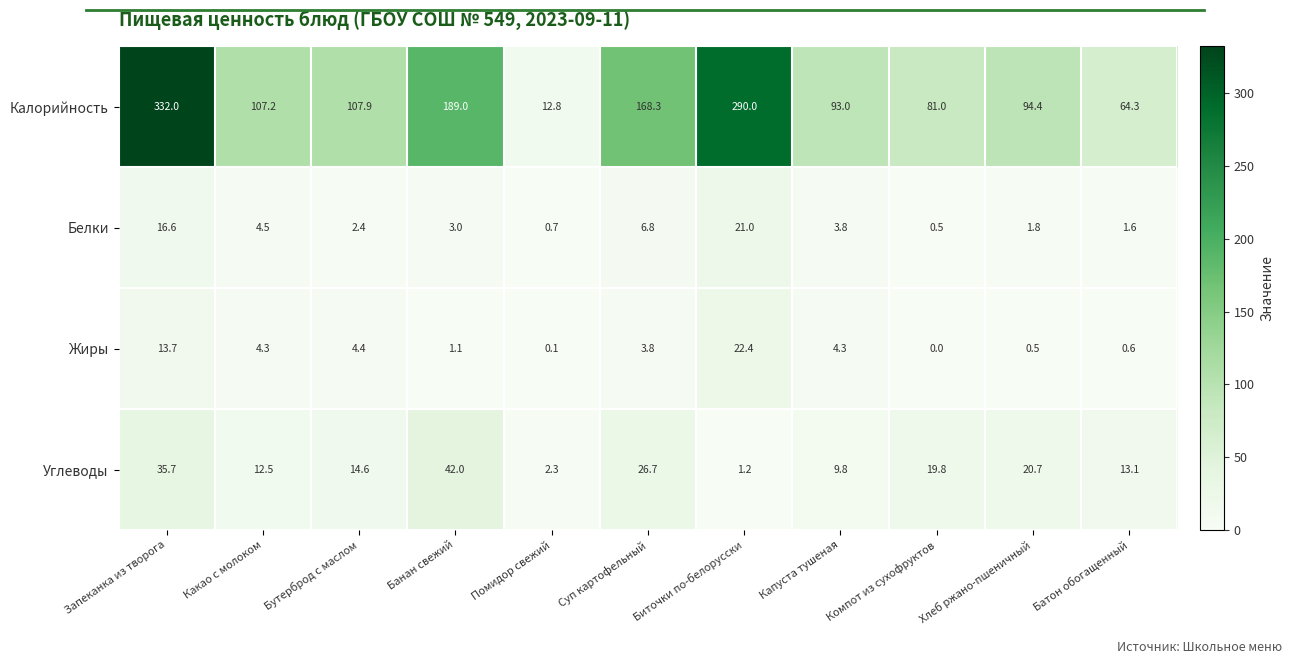

What is the difference between the Белки values at Суп картофельный and Батон обогащенный?

5.2